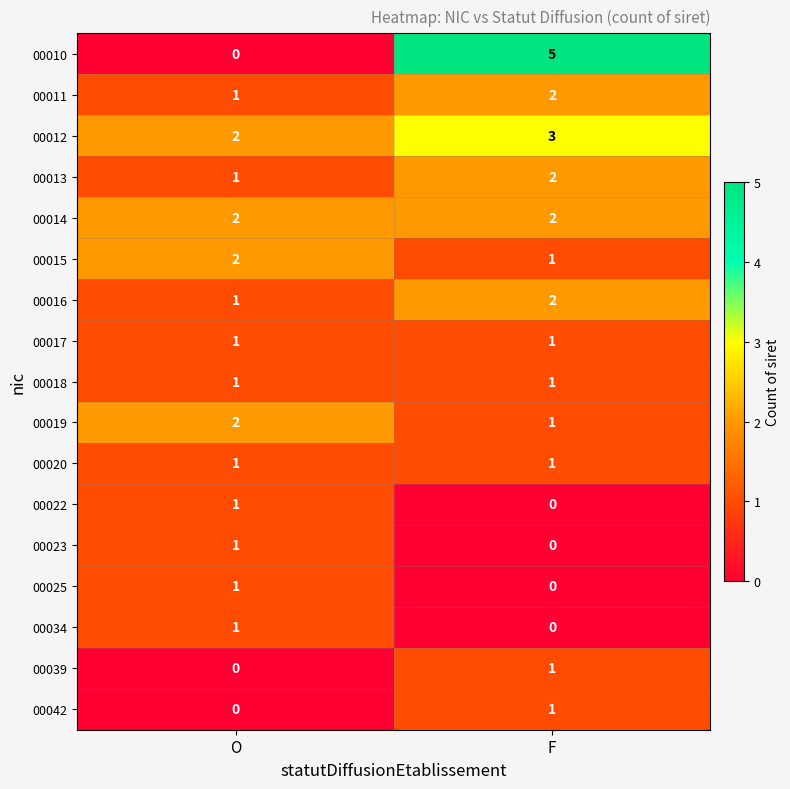

What is the sum of all 00011 values?

3